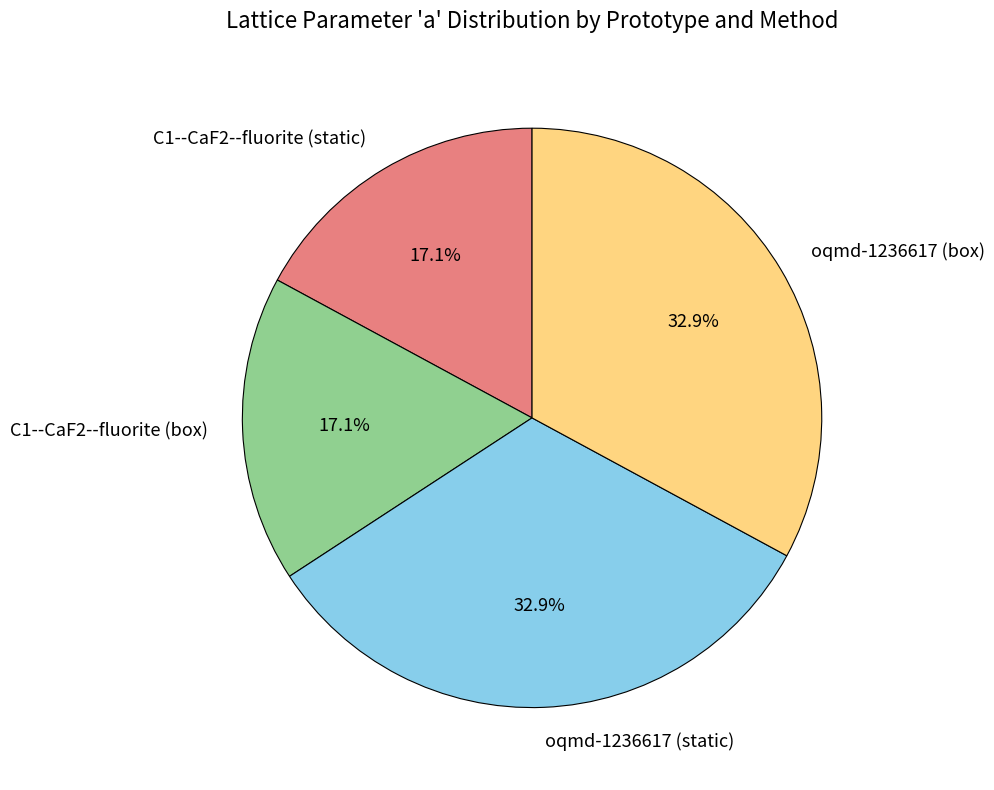

What is the ratio of the value at C1--CaF2--fluorite (box) to the value at oqmd-1236617 (static)?

0.5